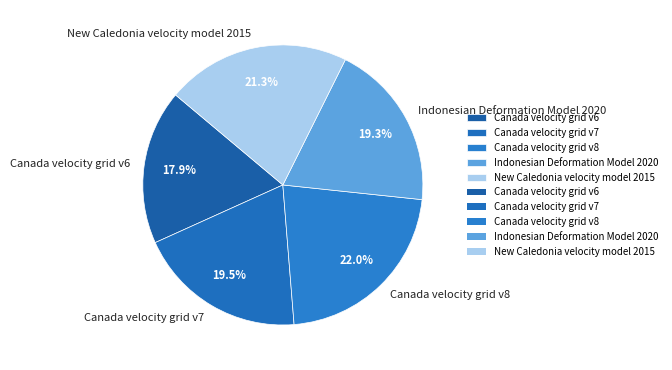

Is the sum of Canada velocity grid v8 and Indonesian Deformation Model 2020 greater than half?

No